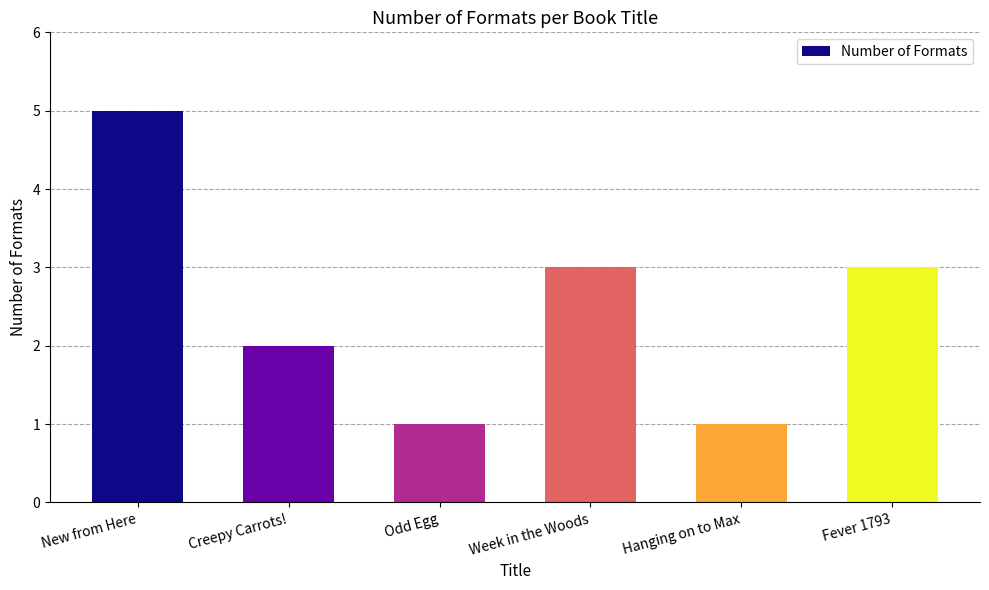

What is the label of the 6th bar from the left?

Fever 1793